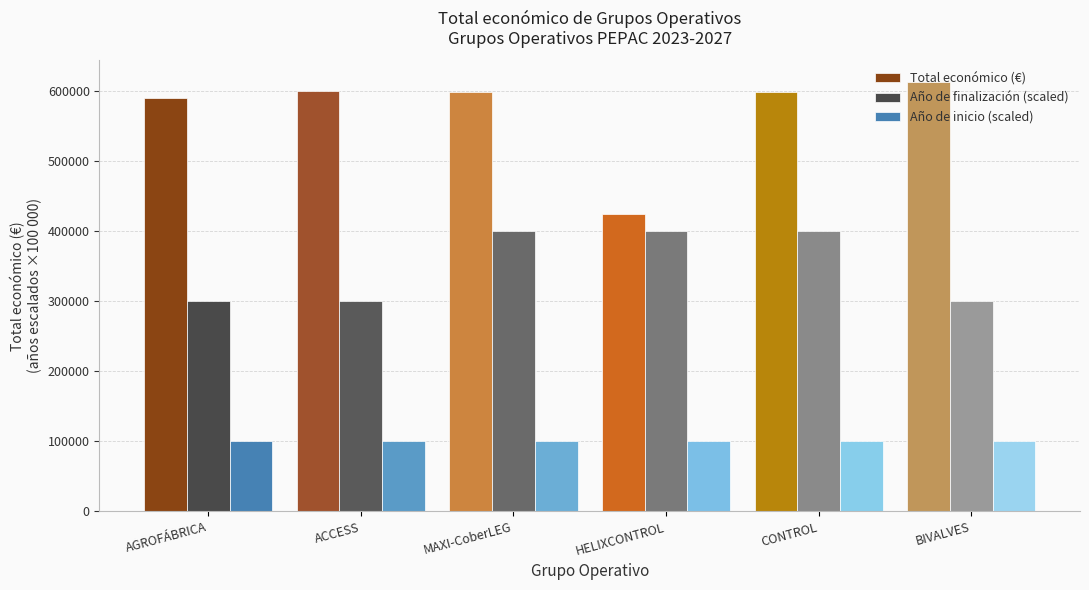

How many categories are shown in the chart?

6